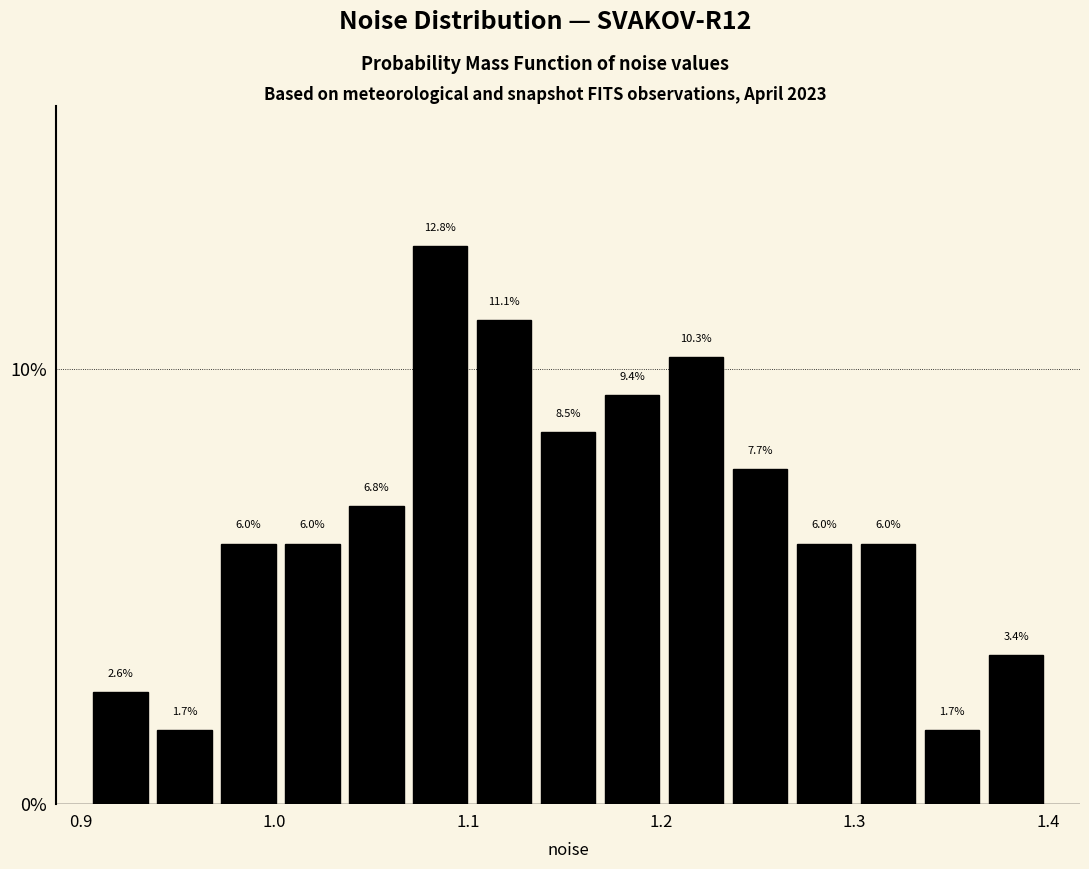

Around what value on the x-axis is the tallest bar? Give the approximate position of its centre, as read against the axis.

1.09